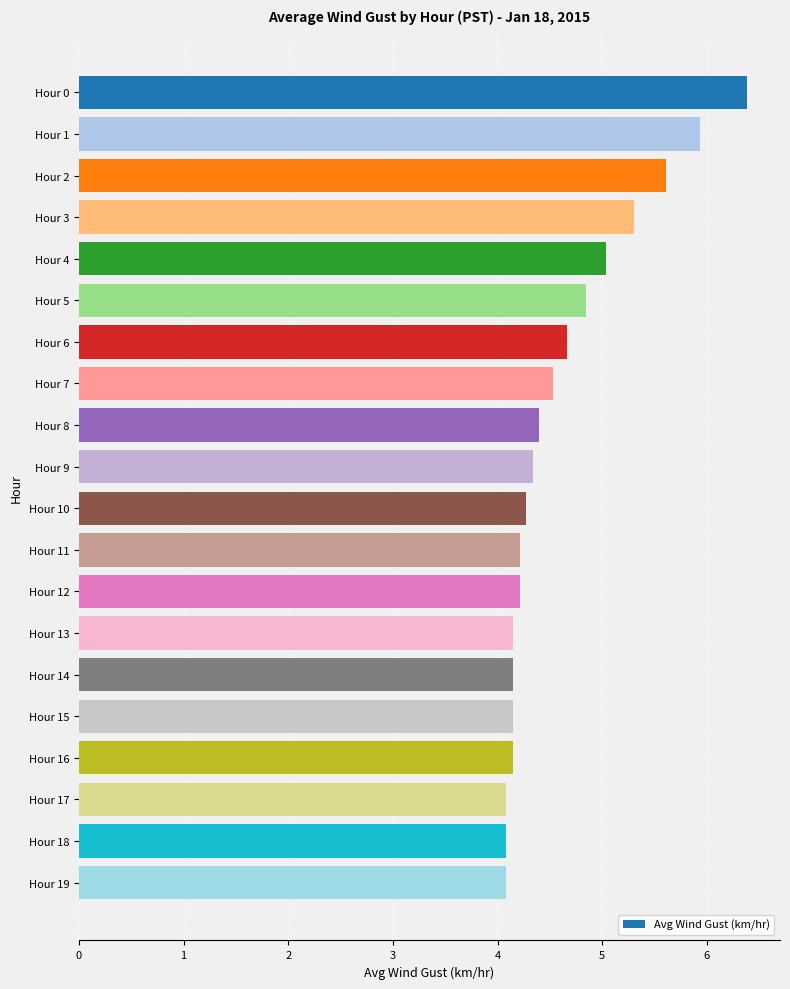

What is the difference between the maximum and minimum values?

2.3